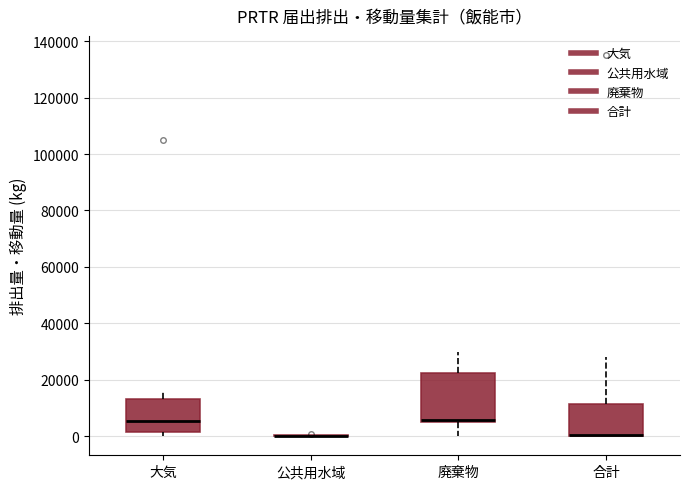

Where does the upper whisker of the box for 大気 end on the y-axis? The values are not printed on the chart, so give them approximately, as read against the axis.

16000